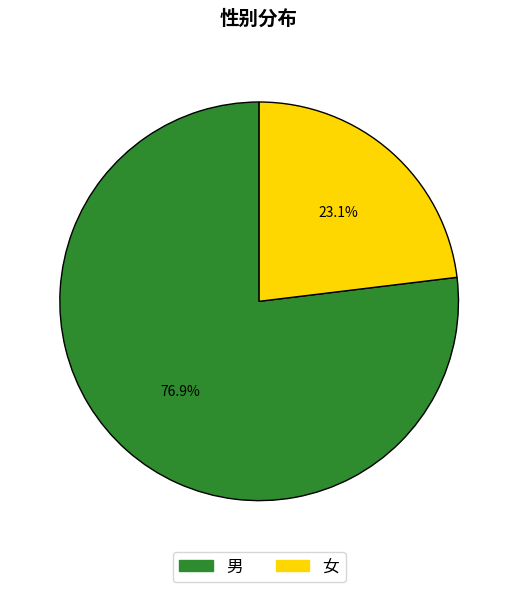

What percentage is the 男 slice, to the nearest percent?

77%